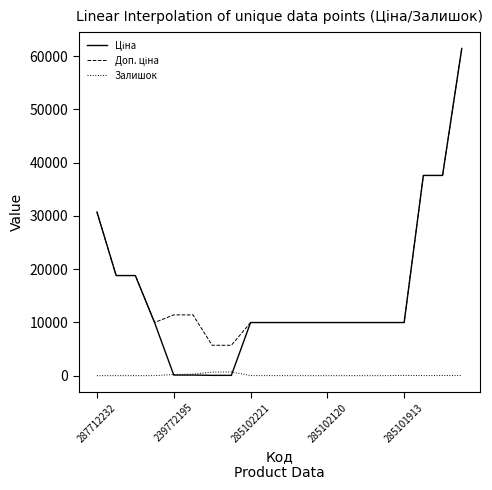

What is the greatest value displayed?

61434.3